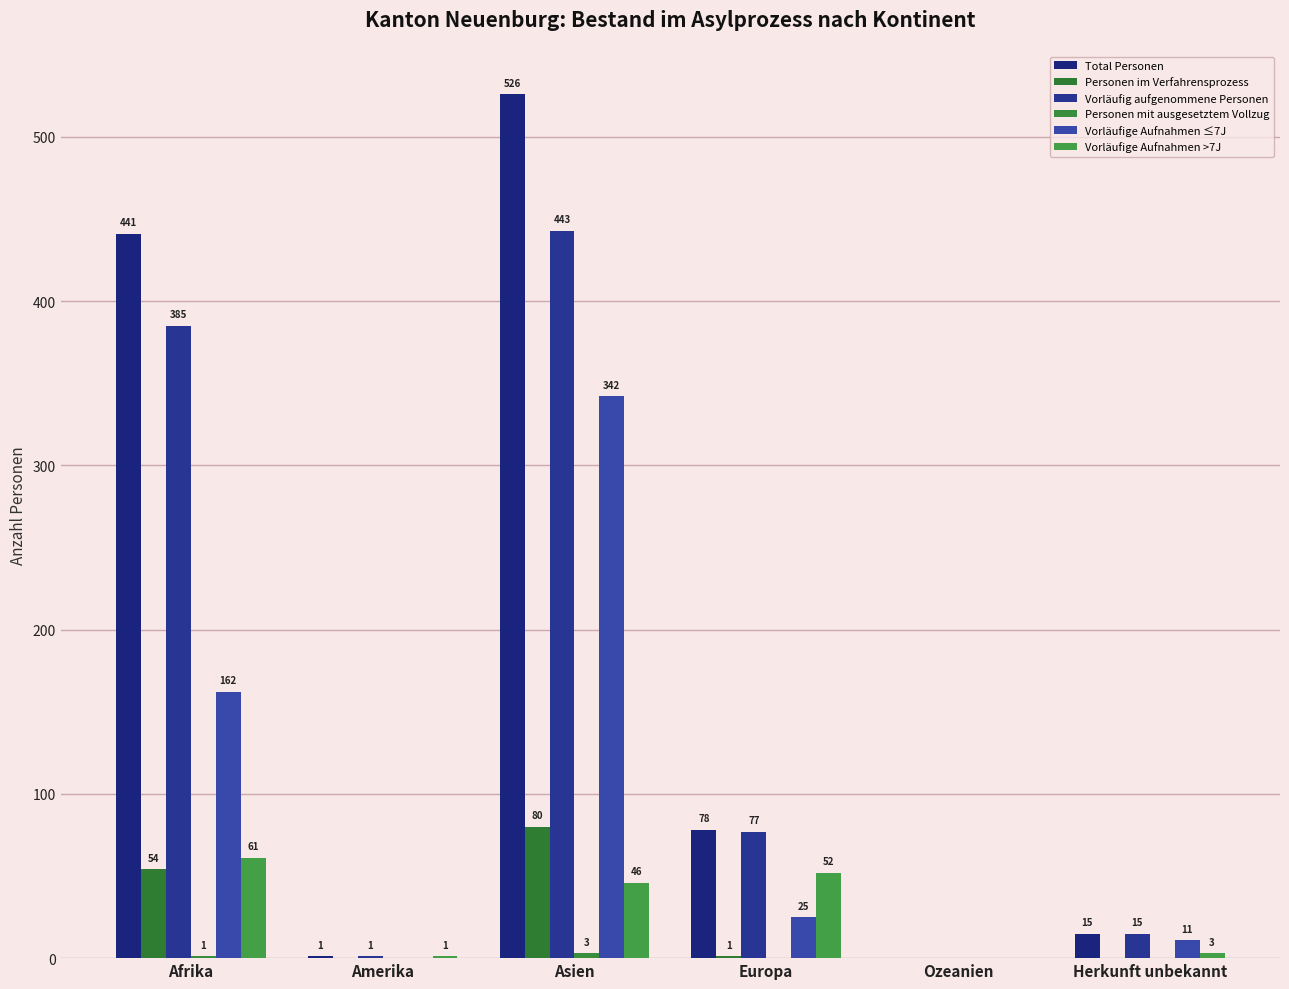

How many data points does each series have?

6